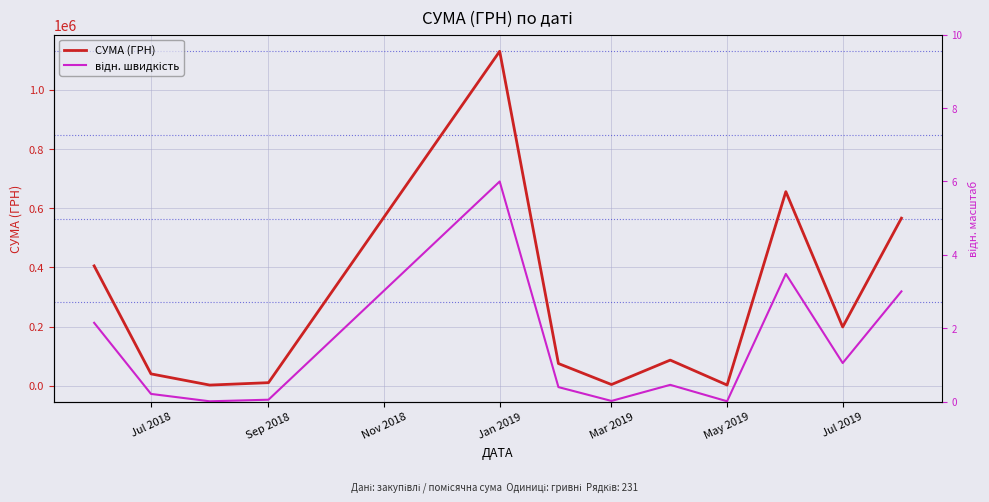

True or false: відн. швидкість and СУМА (ГРН) cross at least once.

False